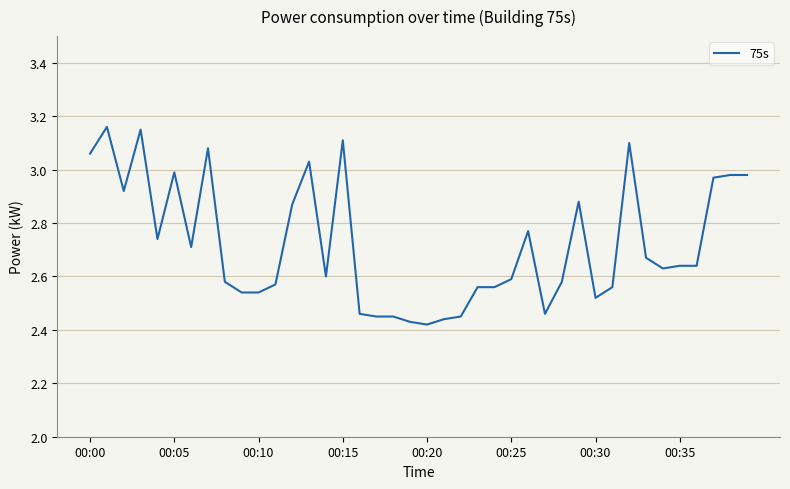

Does the chart have visible grid lines?

Yes